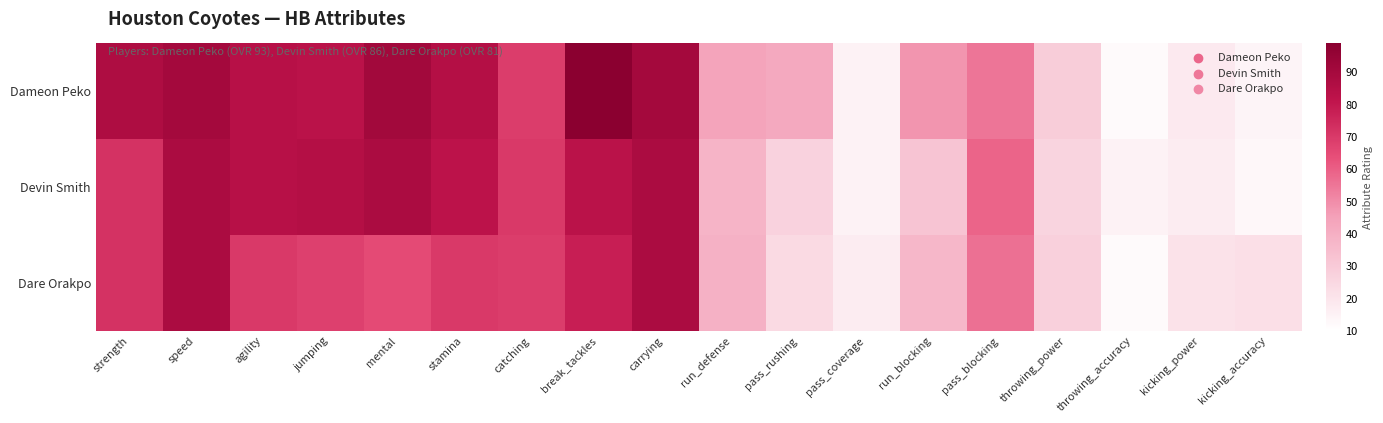

Reading right to left, what are all the values shown in this chart?

Dameon Peko: kicking_accuracy=14	kicking_power=18	throwing_accuracy=12	throwing_power=29	pass_blocking=55	run_blocking=48	pass_coverage=15	pass_rushing=42	run_defense=44	carrying=90	break_tackles=99	catching=69	stamina=85	mental=91	jumping=83	agility=84	speed=90	strength=87
Devin Smith: kicking_accuracy=13	kicking_power=17	throwing_accuracy=15	throwing_power=26	pass_blocking=59	run_blocking=32	pass_coverage=15	pass_rushing=27	run_defense=38	carrying=88	break_tackles=83	catching=70	stamina=82	mental=88	jumping=85	agility=84	speed=88	strength=72
Dare Orakpo: kicking_accuracy=22	kicking_power=21	throwing_accuracy=12	throwing_power=28	pass_blocking=56	run_blocking=37	pass_coverage=17	pass_rushing=24	run_defense=39	carrying=88	break_tackles=78	catching=69	stamina=70	mental=65	jumping=68	agility=70	speed=88	strength=72